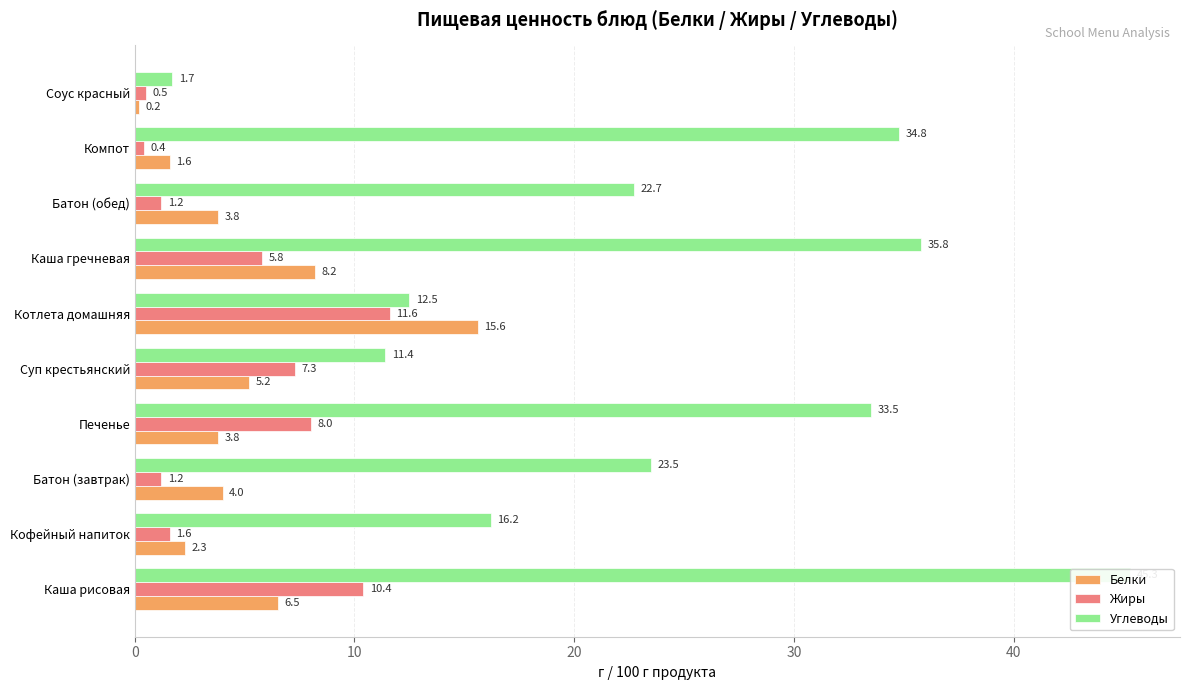

Reading left to right, list all the values displayed in this chart.

Белки: 6.5	2.3	4.0	3.8	5.2	15.6	8.2	3.8	1.6	0.2
Жиры: 10.4	1.6	1.2	8.0	7.3	11.6	5.8	1.2	0.4	0.5
Углеводы: 45.3	16.2	23.5	33.5	11.4	12.5	35.8	22.7	34.8	1.7